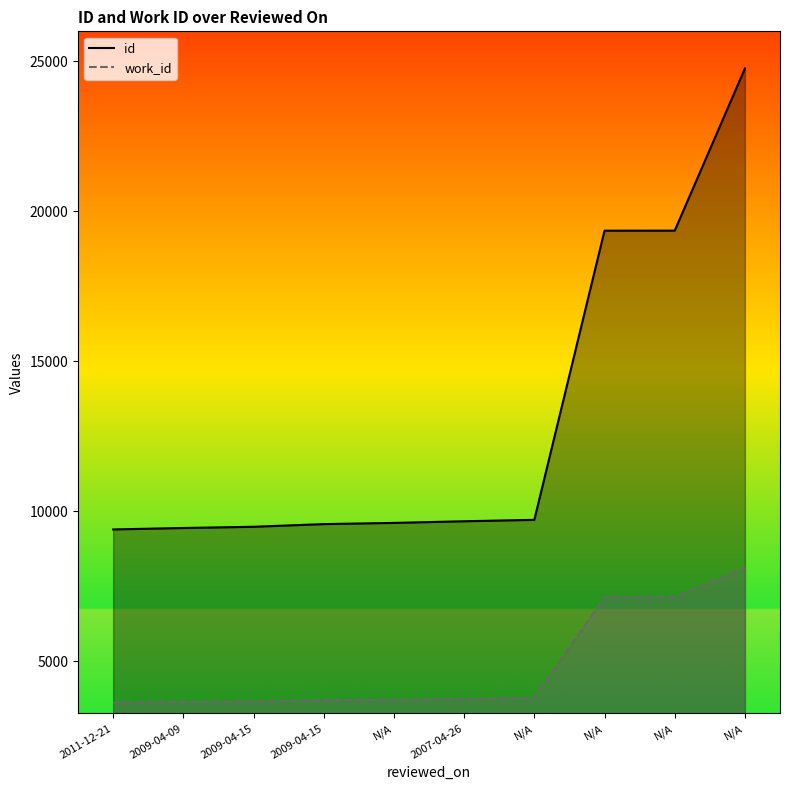

At which category does the chart reach its minimum across all series?

2011-12-21